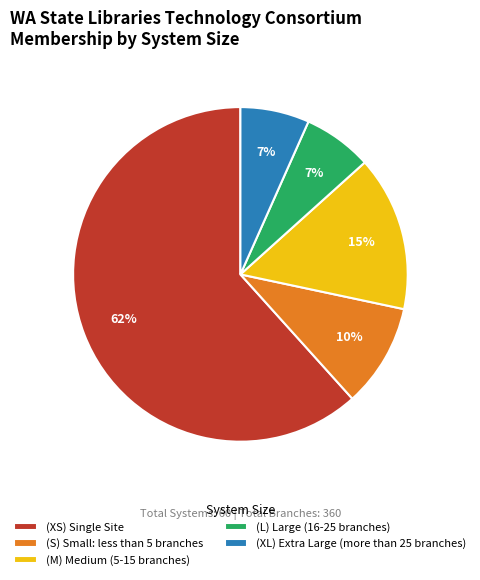

The (S) Small: less than 5 branches slice represents 1% of the pie. True or false?

False